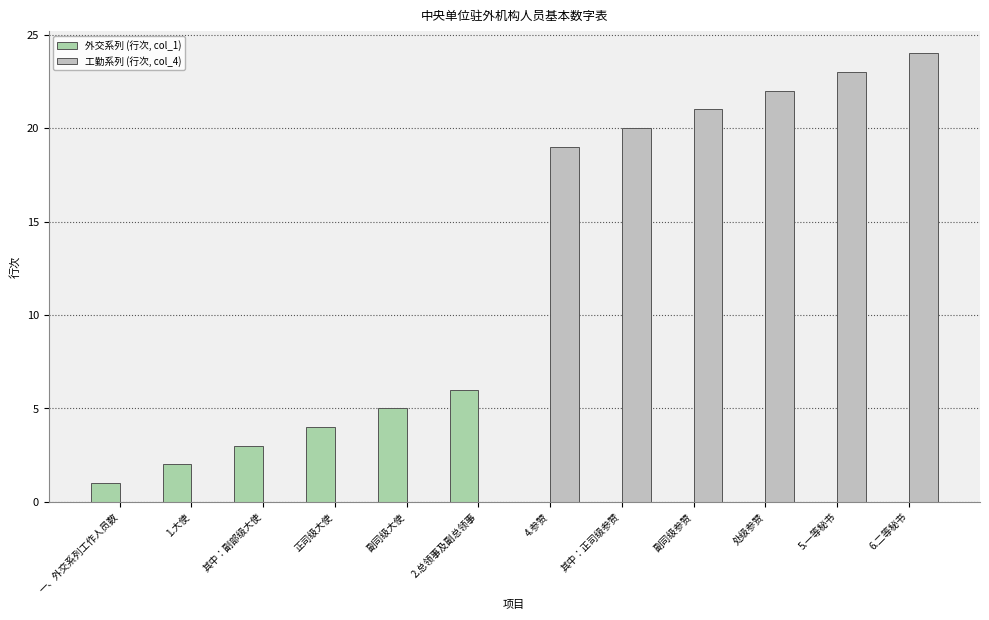

How many distinct data groups are displayed?

2